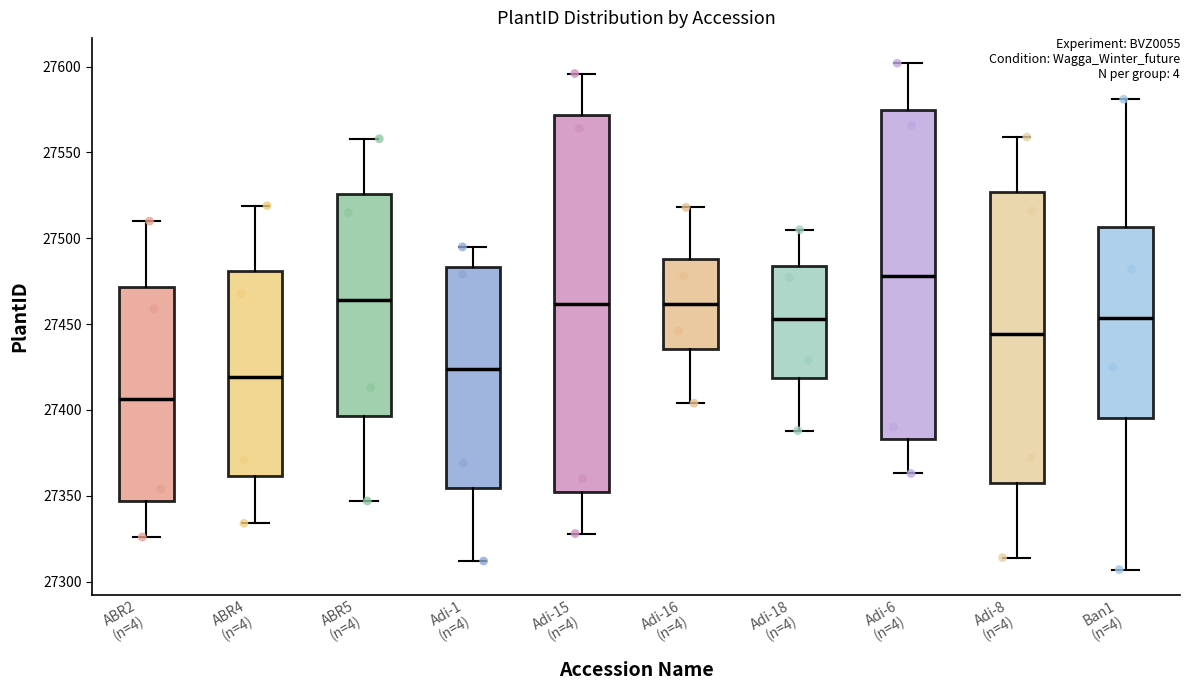

Where does the median line of the box for Adi-1 (n=4) sit on the y-axis? The values are not printed on the chart, so give them approximately, as read against the axis.

27425